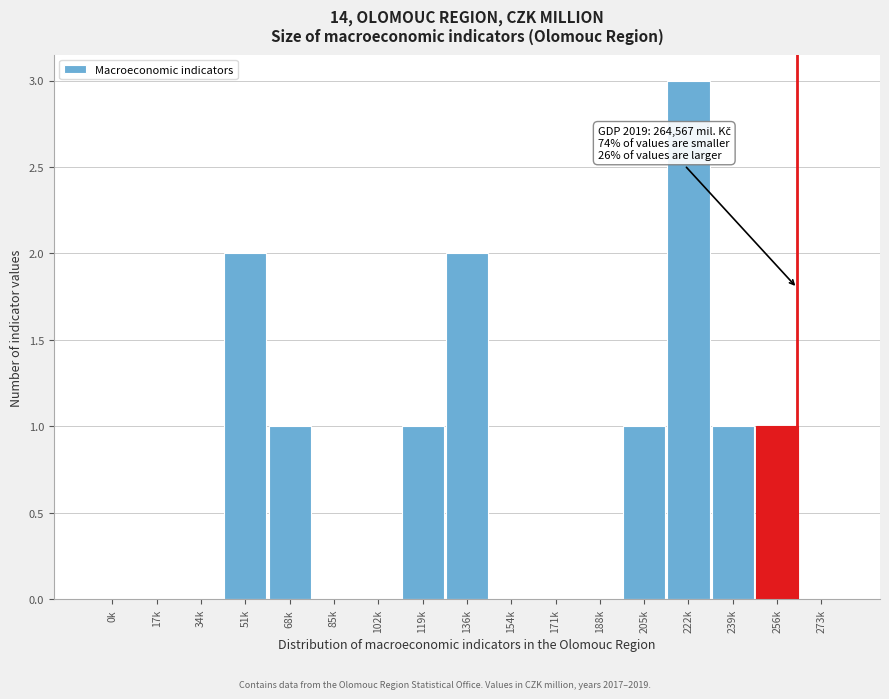

Reading left to right, extract all data points from this chart.

0k=0	17k=0	34k=0	51k=2	68k=1	85k=0	102k=0	119k=1	136k=2	154k=0	171k=0	188k=0	205k=1	222k=3	239k=1	256k=1	273k=0